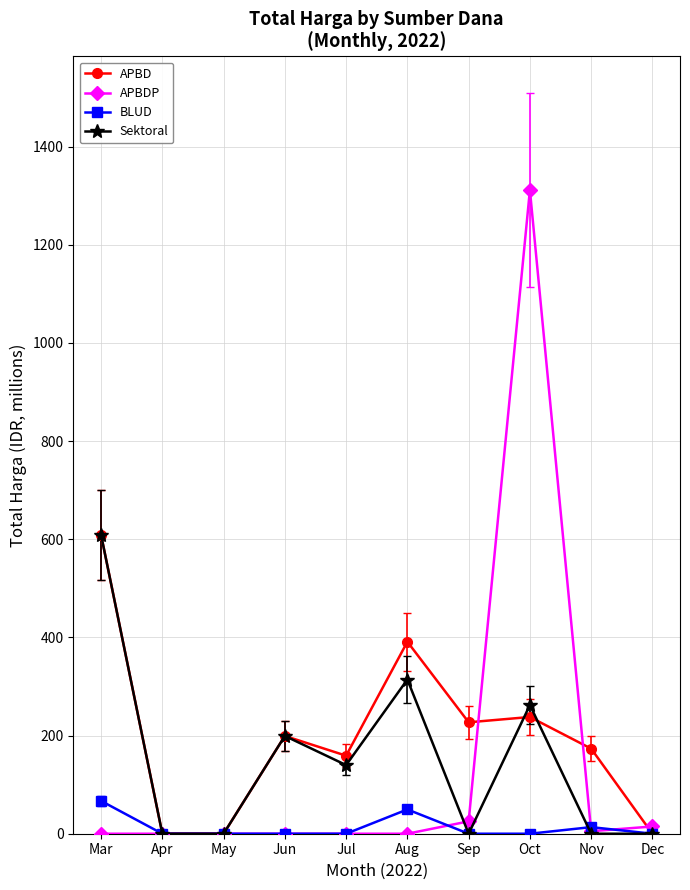

What is the difference between the second highest and minimum values in the Sektoral series?

314.1